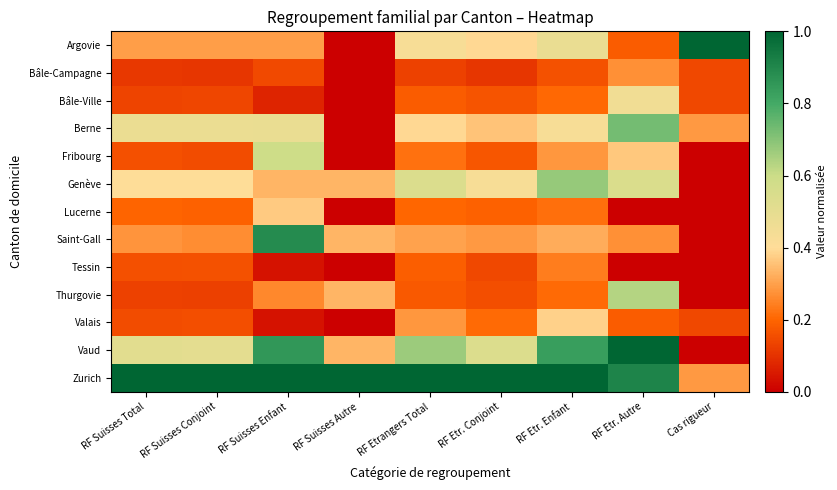

Reading left to right, transcribe all the data shown in this chart.

Argovie: RF Suisses Total=0.3	RF Suisses Conjoint=0.3	RF Suisses Enfant=0.3	RF Suisses Autre=0.0	RF Etrangers Total=0.4	RF Etr. Conjoint=0.4	RF Etr. Enfant=0.5	RF Etr. Autre=0.2	Cas rigueur=1.0
Bâle-Campagne: RF Suisses Total=0.1	RF Suisses Conjoint=0.1	RF Suisses Enfant=0.1	RF Suisses Autre=0.0	RF Etrangers Total=0.1	RF Etr. Conjoint=0.1	RF Etr. Enfant=0.2	RF Etr. Autre=0.3	Cas rigueur=0.1
Bâle-Ville: RF Suisses Total=0.1	RF Suisses Conjoint=0.1	RF Suisses Enfant=0.1	RF Suisses Autre=0.0	RF Etrangers Total=0.2	RF Etr. Conjoint=0.2	RF Etr. Enfant=0.2	RF Etr. Autre=0.5	Cas rigueur=0.1
Berne: RF Suisses Total=0.5	RF Suisses Conjoint=0.5	RF Suisses Enfant=0.5	RF Suisses Autre=0.0	RF Etrangers Total=0.4	RF Etr. Conjoint=0.4	RF Etr. Enfant=0.4	RF Etr. Autre=0.7	Cas rigueur=0.3
Fribourg: RF Suisses Total=0.2	RF Suisses Conjoint=0.1	RF Suisses Enfant=0.6	RF Suisses Autre=0.0	RF Etrangers Total=0.2	RF Etr. Conjoint=0.2	RF Etr. Enfant=0.3	RF Etr. Autre=0.4	Cas rigueur=0.0
Genève: RF Suisses Total=0.4	RF Suisses Conjoint=0.4	RF Suisses Enfant=0.3	RF Suisses Autre=0.3	RF Etrangers Total=0.5	RF Etr. Conjoint=0.4	RF Etr. Enfant=0.7	RF Etr. Autre=0.5	Cas rigueur=0.0
Lucerne: RF Suisses Total=0.2	RF Suisses Conjoint=0.2	RF Suisses Enfant=0.4	RF Suisses Autre=0.0	RF Etrangers Total=0.2	RF Etr. Conjoint=0.2	RF Etr. Enfant=0.2	RF Etr. Autre=0.0	Cas rigueur=0.0
Saint-Gall: RF Suisses Total=0.3	RF Suisses Conjoint=0.3	RF Suisses Enfant=0.9	RF Suisses Autre=0.3	RF Etrangers Total=0.3	RF Etr. Conjoint=0.3	RF Etr. Enfant=0.3	RF Etr. Autre=0.3	Cas rigueur=0.0
Tessin: RF Suisses Total=0.2	RF Suisses Conjoint=0.2	RF Suisses Enfant=0.0	RF Suisses Autre=0.0	RF Etrangers Total=0.2	RF Etr. Conjoint=0.1	RF Etr. Enfant=0.2	RF Etr. Autre=0.0	Cas rigueur=0.0
Thurgovie: RF Suisses Total=0.1	RF Suisses Conjoint=0.1	RF Suisses Enfant=0.3	RF Suisses Autre=0.3	RF Etrangers Total=0.2	RF Etr. Conjoint=0.2	RF Etr. Enfant=0.2	RF Etr. Autre=0.6	Cas rigueur=0.0
Valais: RF Suisses Total=0.2	RF Suisses Conjoint=0.2	RF Suisses Enfant=0.0	RF Suisses Autre=0.0	RF Etrangers Total=0.3	RF Etr. Conjoint=0.2	RF Etr. Enfant=0.4	RF Etr. Autre=0.2	Cas rigueur=0.1
Vaud: RF Suisses Total=0.5	RF Suisses Conjoint=0.5	RF Suisses Enfant=0.9	RF Suisses Autre=0.3	RF Etrangers Total=0.7	RF Etr. Conjoint=0.5	RF Etr. Enfant=0.8	RF Etr. Autre=1.0	Cas rigueur=0.0
Zurich: RF Suisses Total=1.0	RF Suisses Conjoint=1.0	RF Suisses Enfant=1.0	RF Suisses Autre=1.0	RF Etrangers Total=1.0	RF Etr. Conjoint=1.0	RF Etr. Enfant=1.0	RF Etr. Autre=0.9	Cas rigueur=0.3